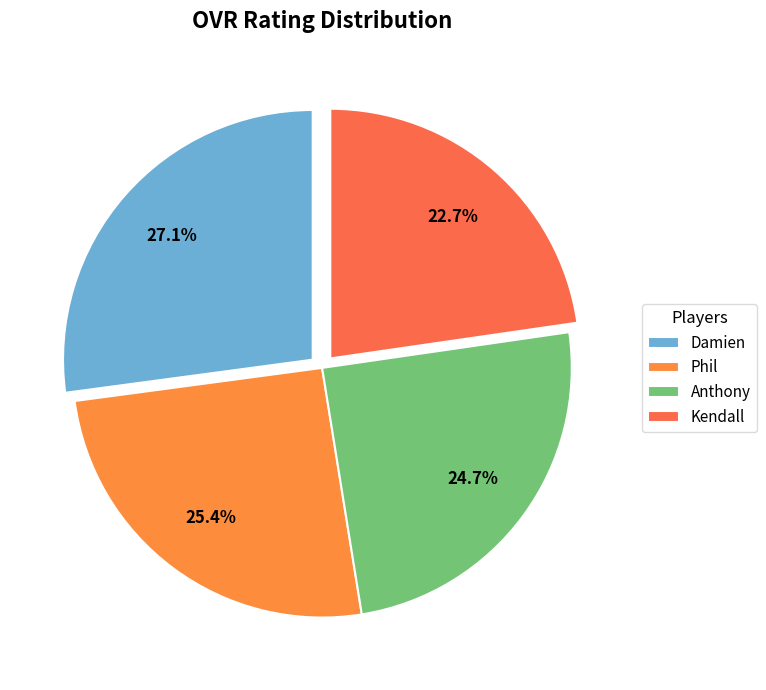

Rank the categories by value from lowest to highest.

Kendall, Anthony, Phil, Damien